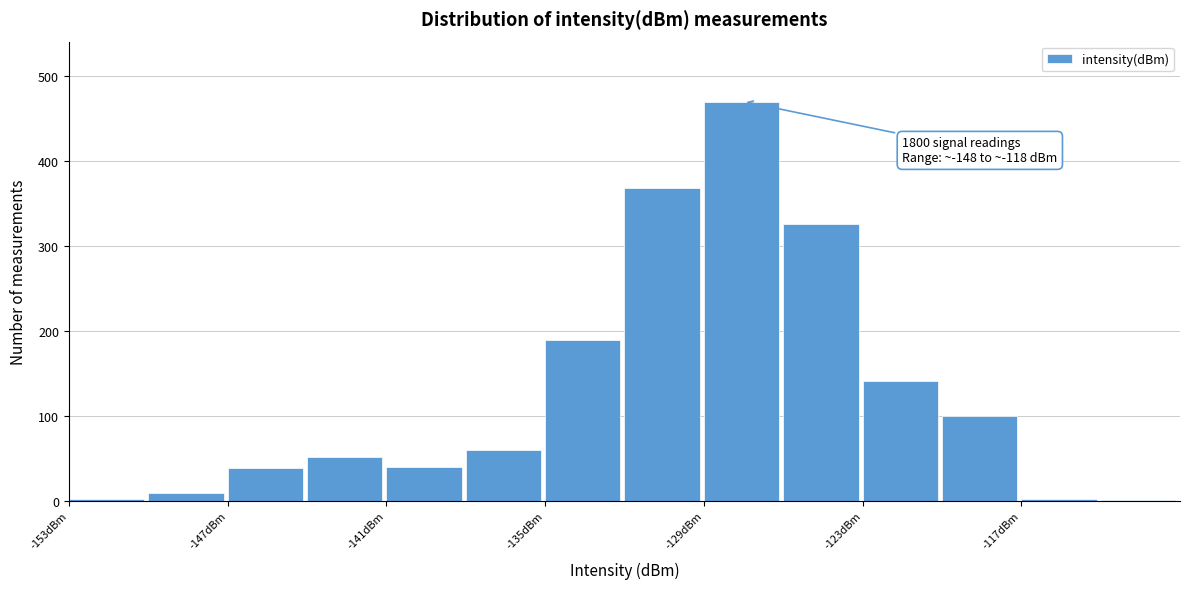

Around what value on the x-axis is the tallest bar? Give the approximate position of its centre, as read against the axis.

-128